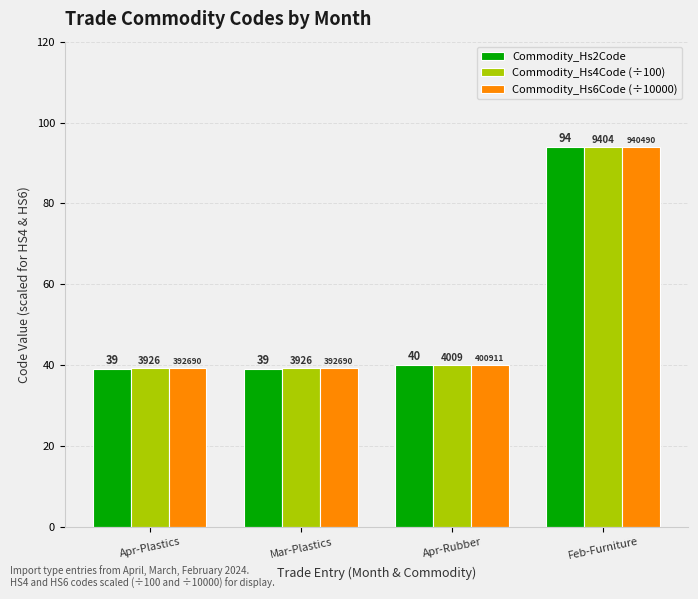

The Commodity_Hs4Code (÷100) series shows 40.1 at Apr-Rubber. True or false?

True